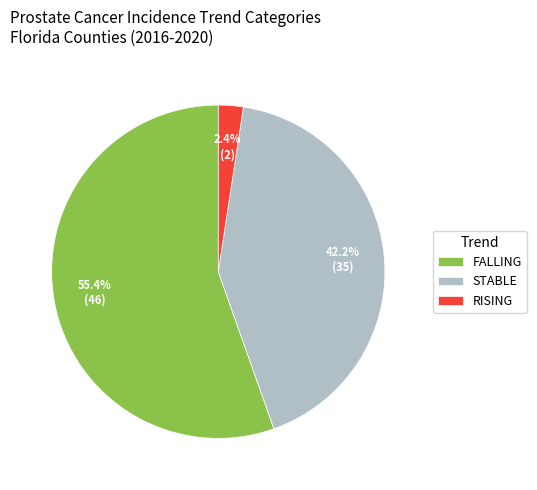

What is the total percentage of STABLE and FALLING?

97.6%